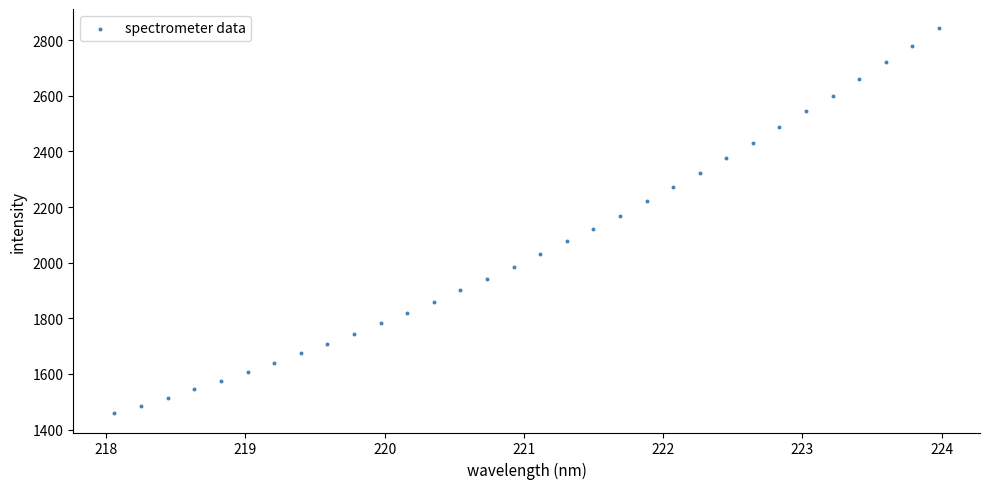

What is the range of X values (max minus min)?

5.9